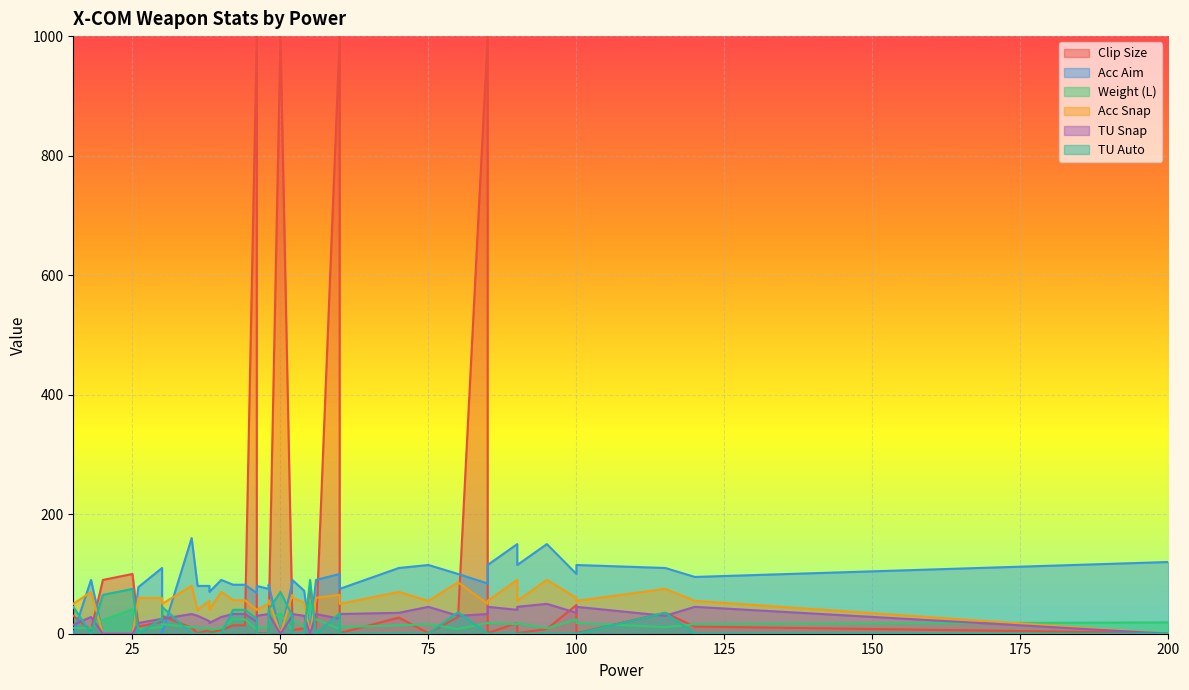

How many lines are shown in the chart?

6